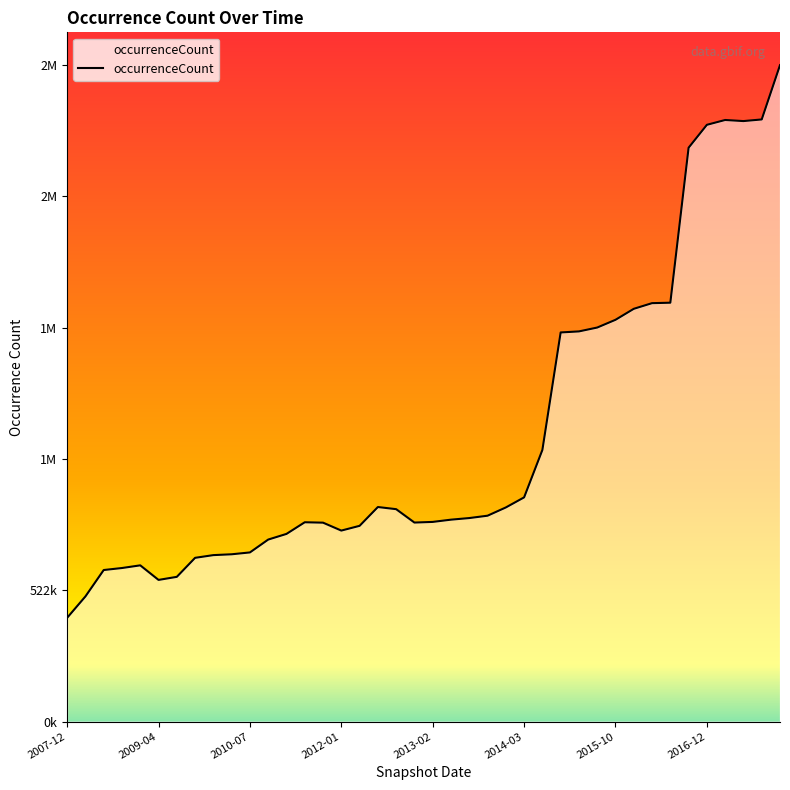

Does the chart have visible grid lines?

No